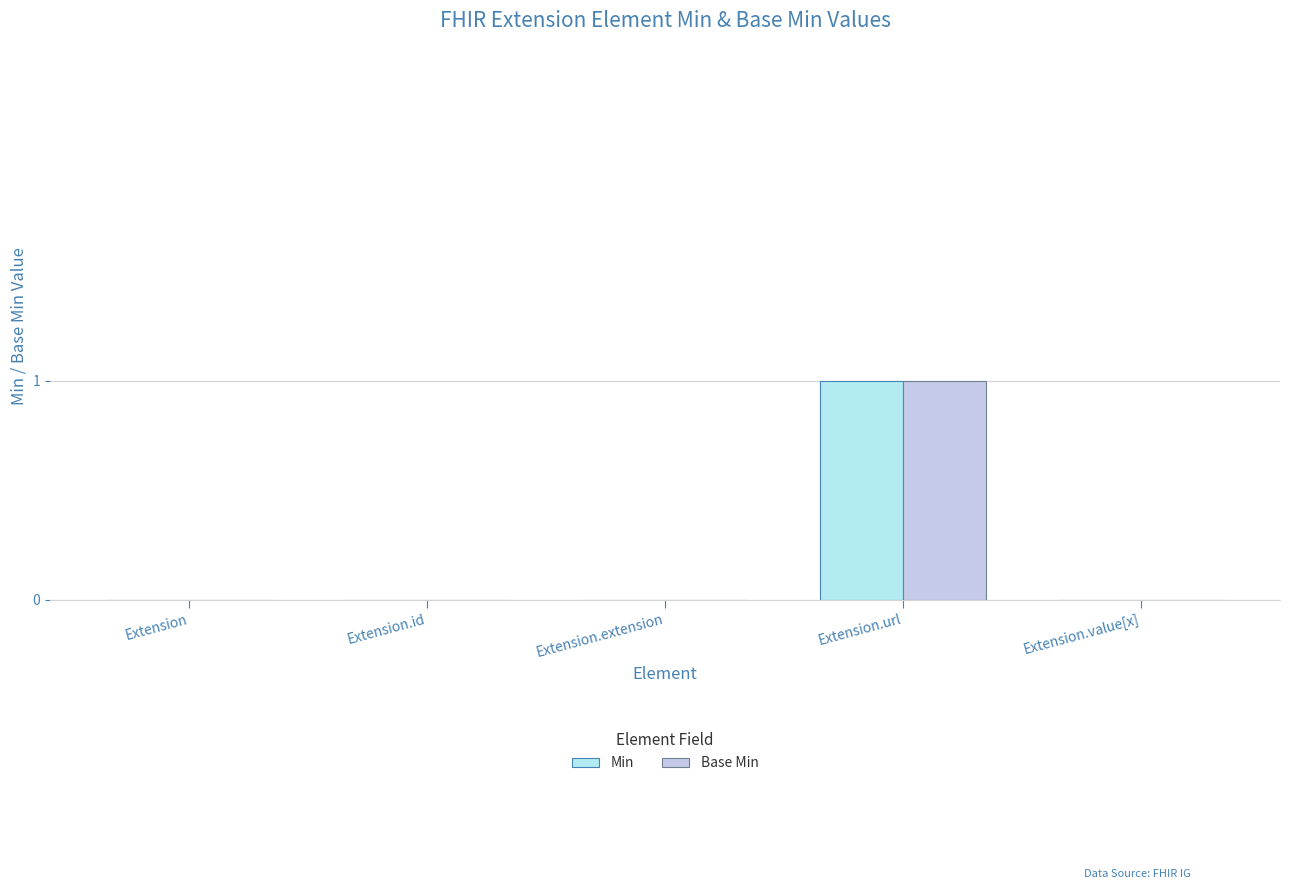

What position from the left is Extension.extension?

3